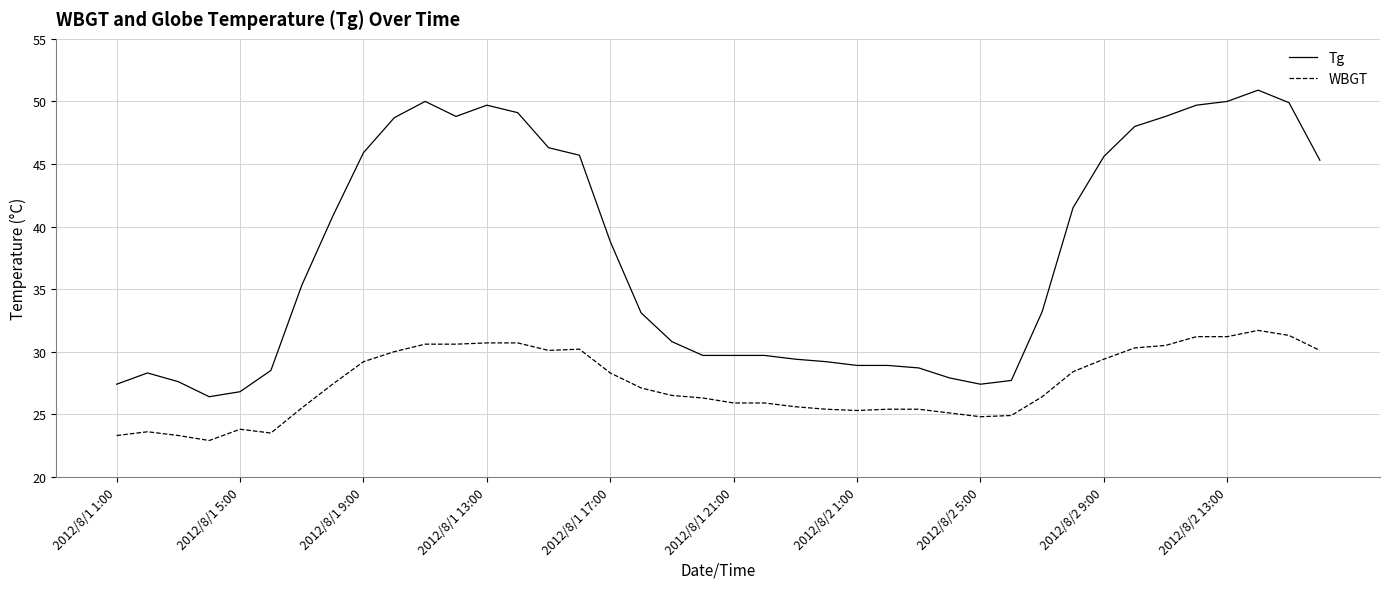

True or false: Tg and WBGT cross at least once.

False